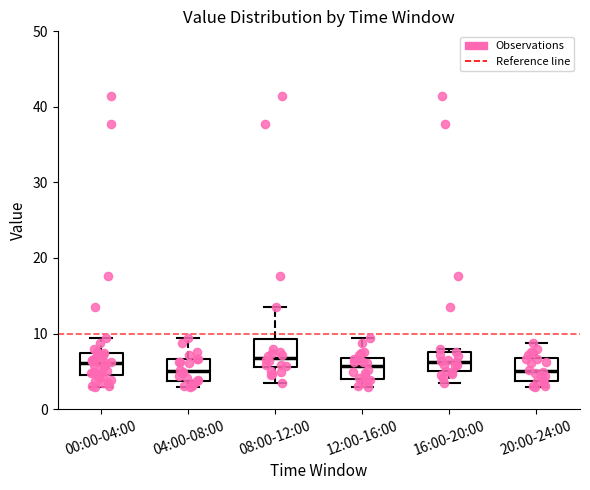

Reading left to right, transcribe this box plot: for each box, give where its median line is, the range the box spans, and where its two whiskers end, as read against the y-axis. The values are not printed on the chart, so give them approximately, as read against the axis.

00:00-04:00: median 6, box 5 to 7, whiskers 3 to 9
04:00-08:00: median 5, box 4 to 7, whiskers 3 to 9
08:00-12:00: median 7, box 6 to 9, whiskers 4 to 14
12:00-16:00: median 6, box 4 to 7, whiskers 3 to 9
16:00-20:00: median 6, box 5 to 8, whiskers 4 to 8 (just above the box's upper edge)
20:00-24:00: median 5, box 4 to 7, whiskers 3 to 9